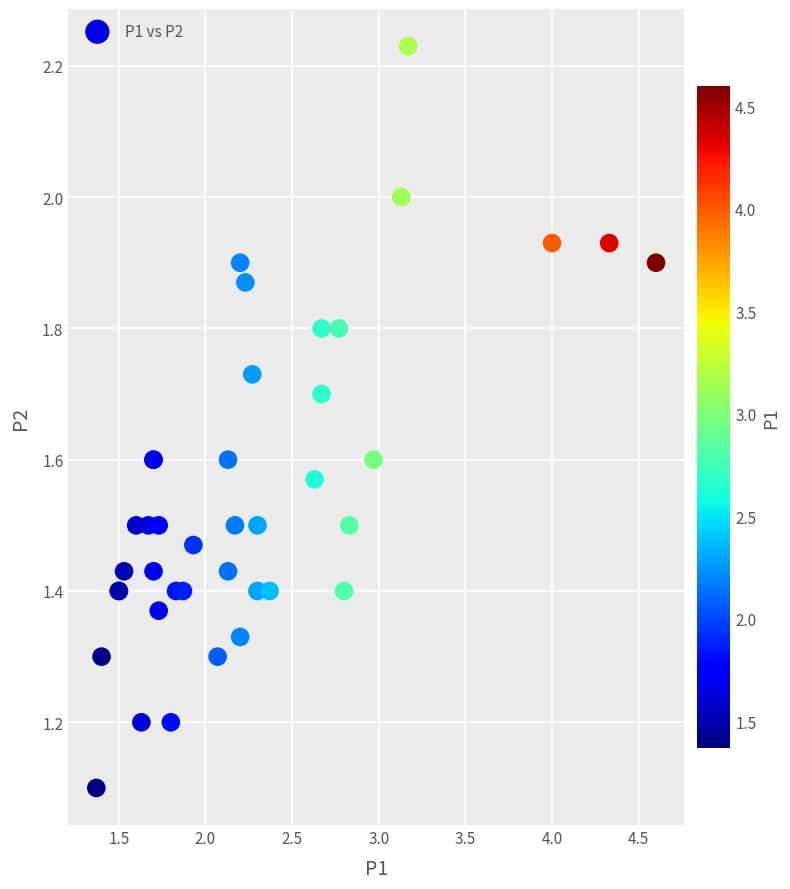

What Y value in the scatter plot is closest to 1?

1.1